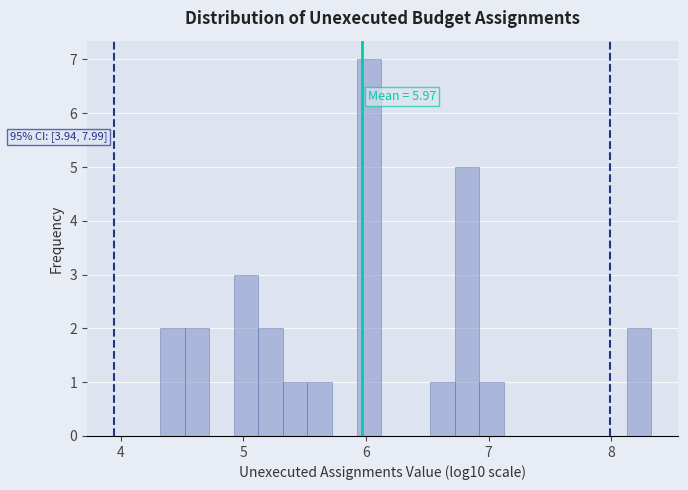

Read against the x-axis, roughly where is the centre of the tallest bar?

6.0